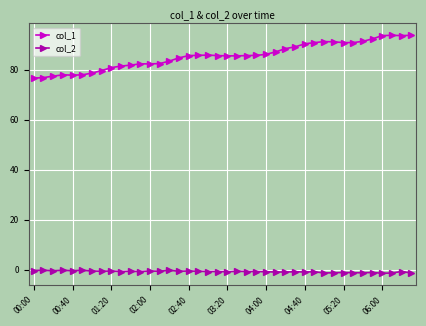

True or false: col_2 has more than 0 points higher than both neighbors.

True